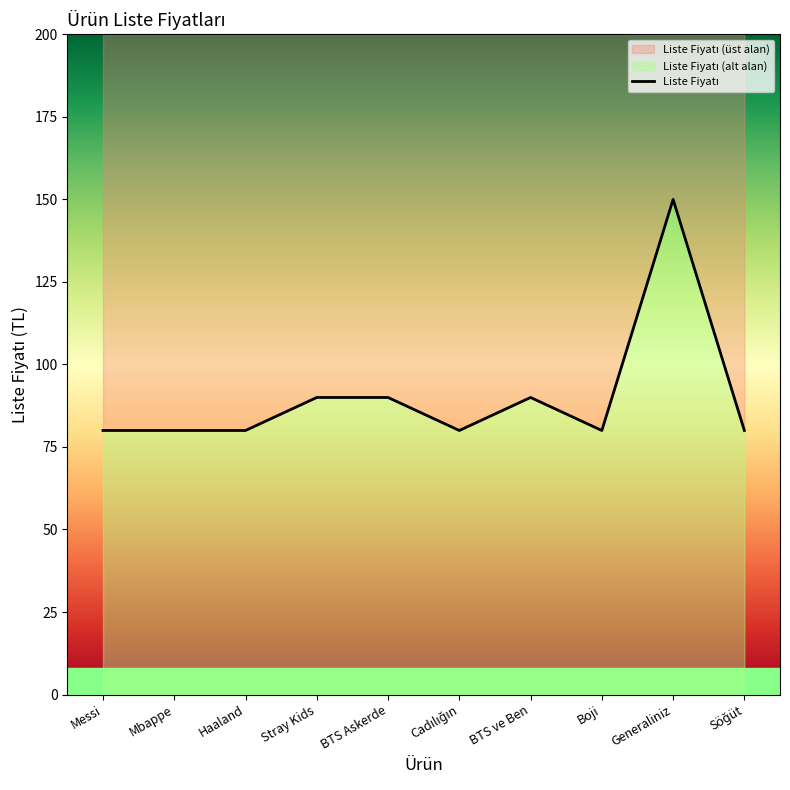

Rank the categories by value from highest to lowest.

Generaliniz, Stray Kids, BTS Askerde, BTS ve Ben, Messi, Mbappe, Haaland, Cadılığın, Boji, Söğüt